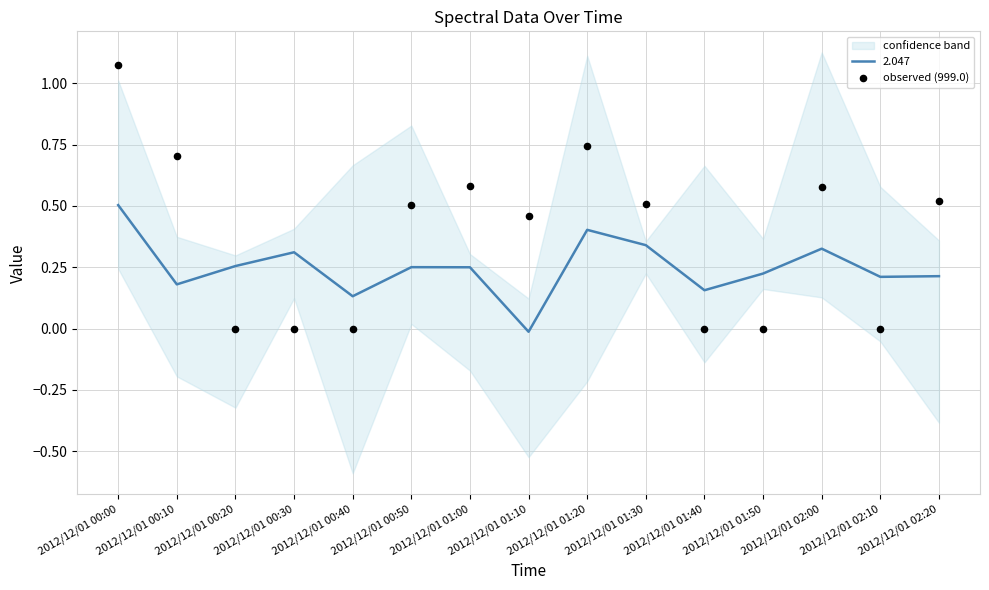

Between 2012/12/01 01:20 and 2012/12/01 00:10, which is larger?

2012/12/01 01:20